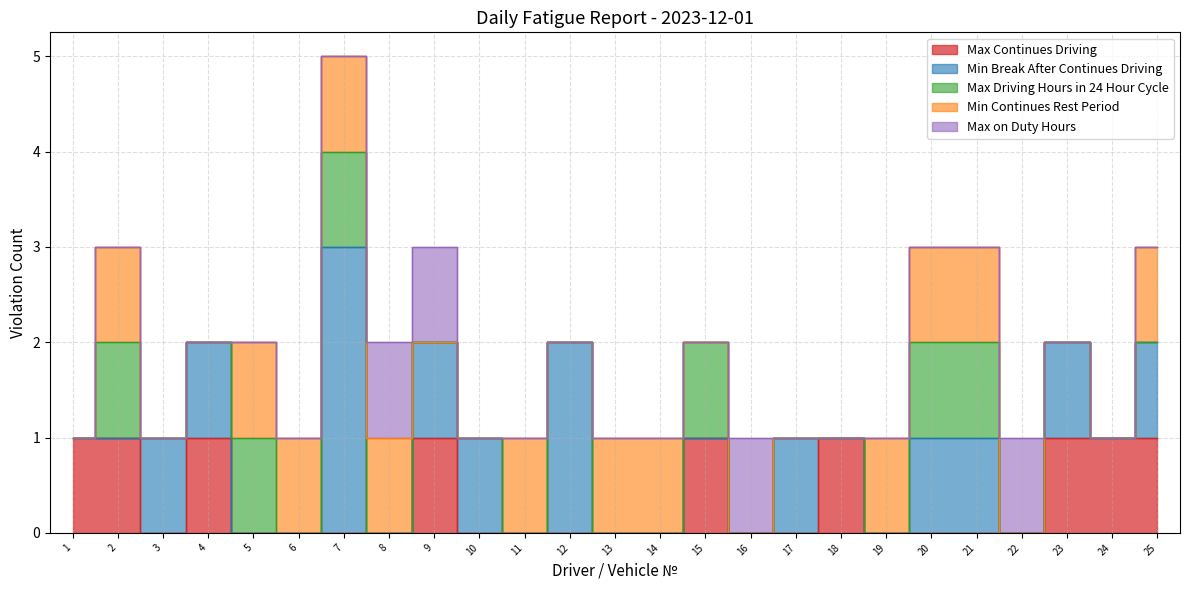

Which series has the largest total across all categories?

Min Break After Continues Driving